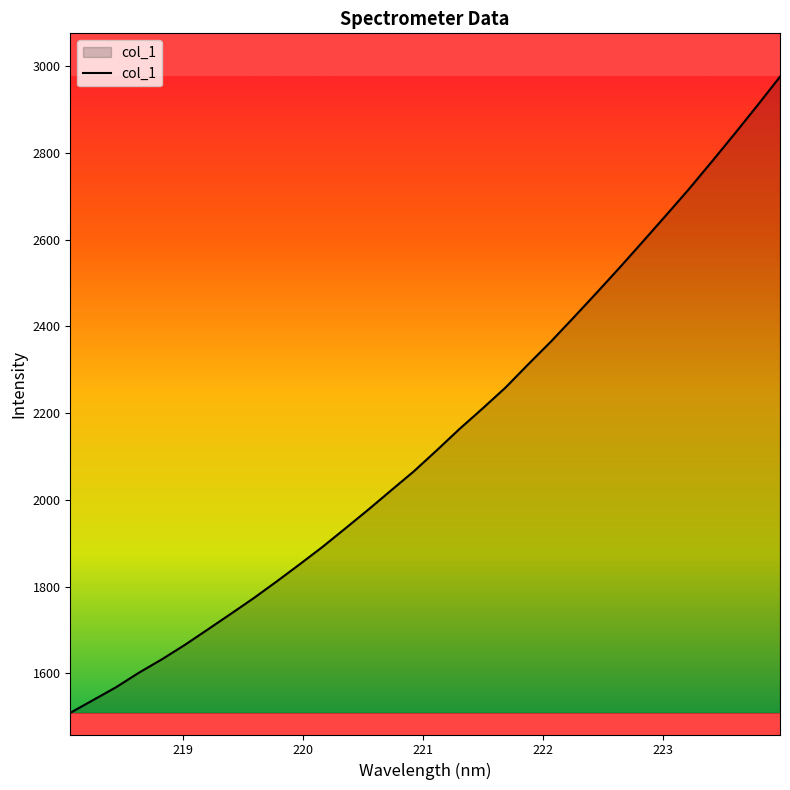

What is the difference between the maximum and minimum values?

1466.2